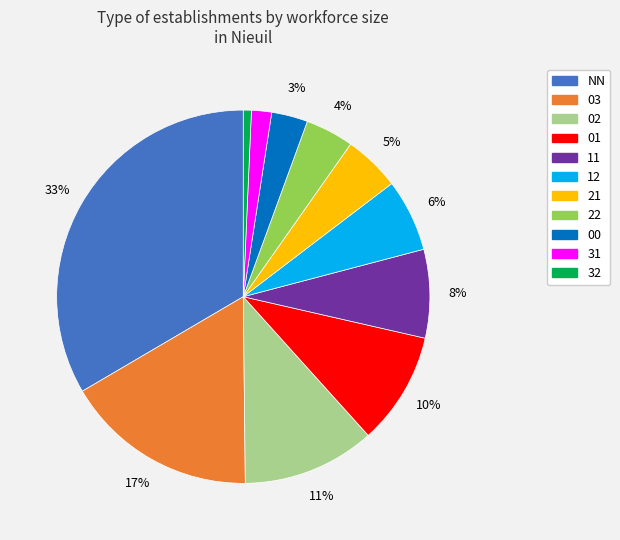

To the nearest percent, what is the average slice percentage?

9%